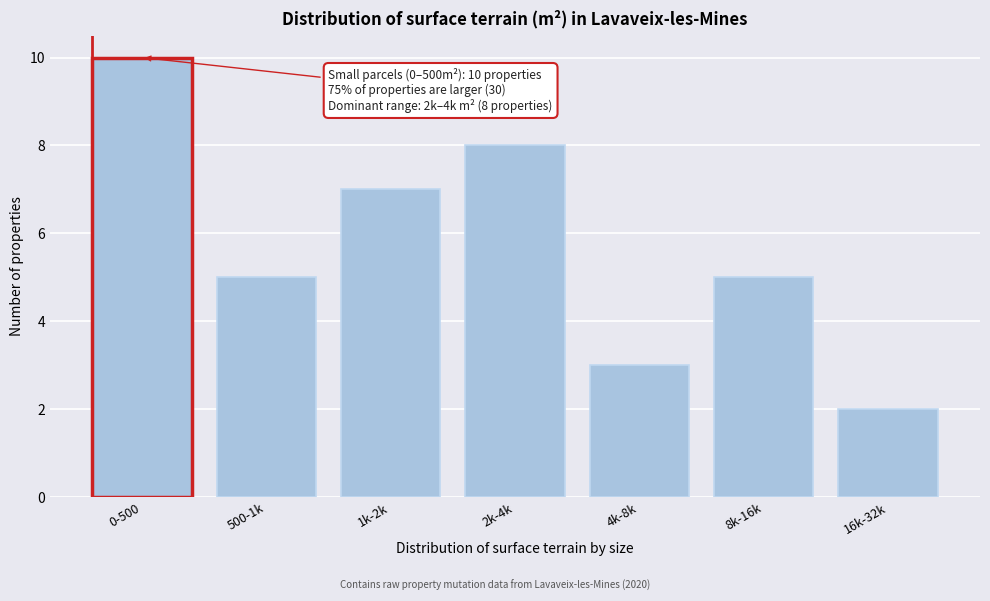

Reading right to left, list all the values displayed in this chart.

2	5	3	8	7	5	10